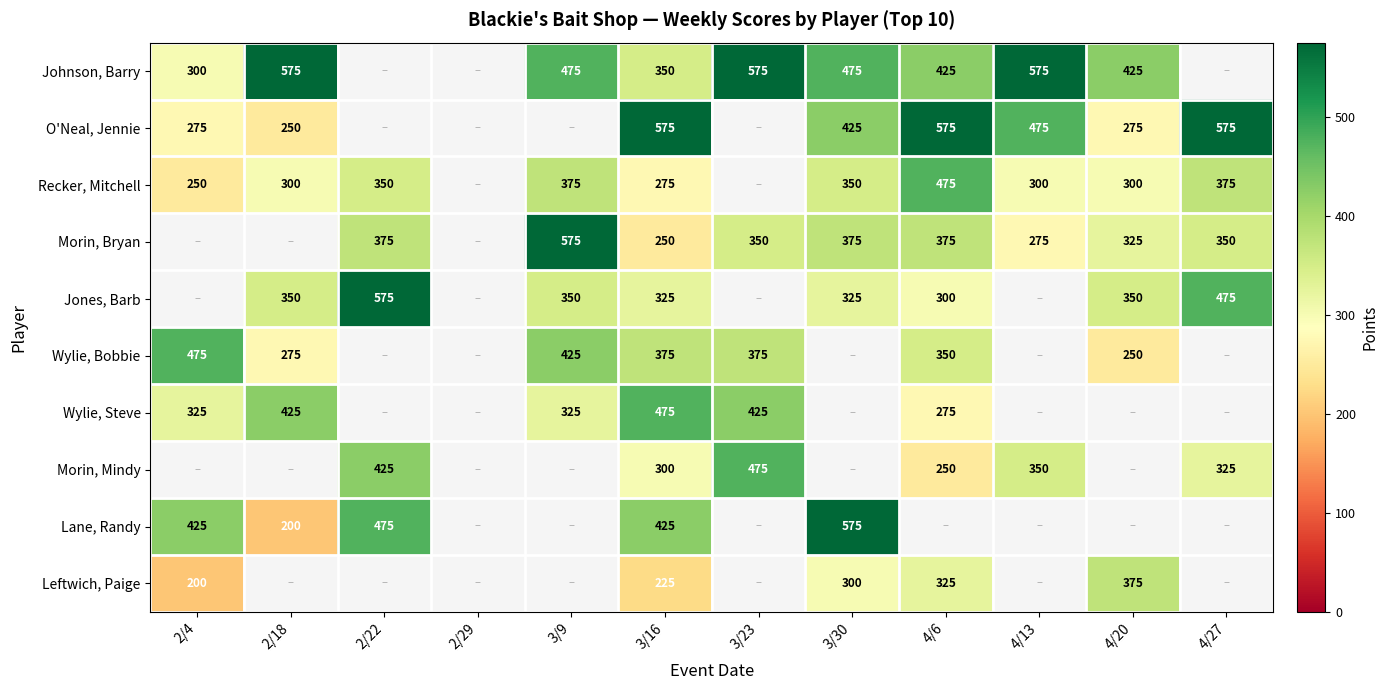

What is the sum of the Wylie, Steve values at 3/16 and 2/4?

800